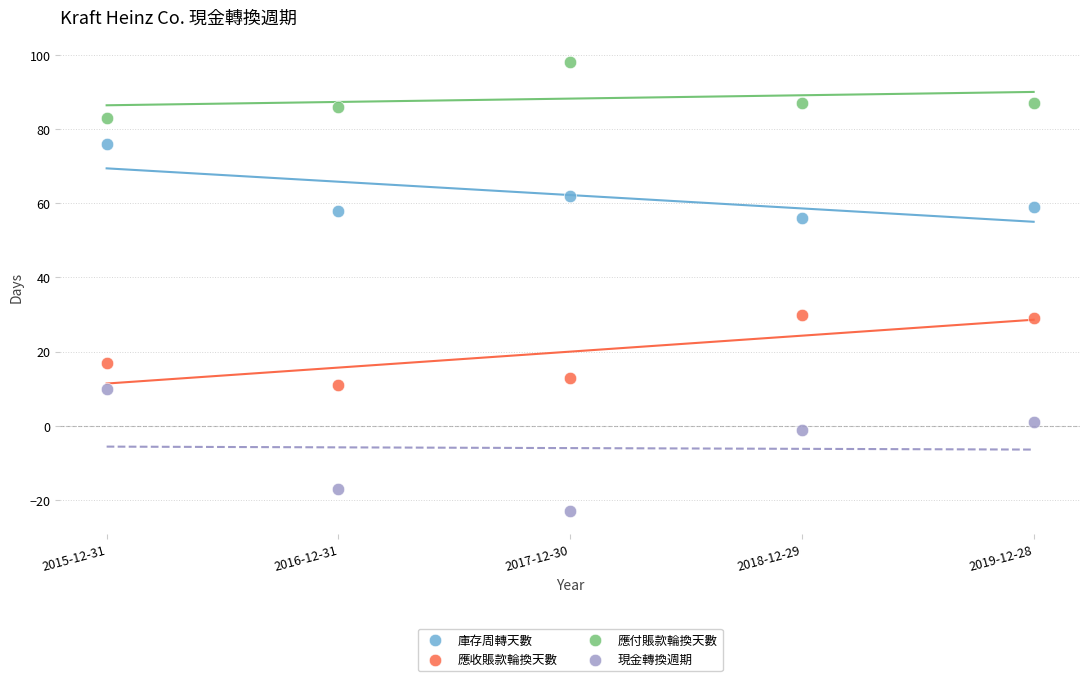

Which series has the widest spread of Y values?

現金轉換週期